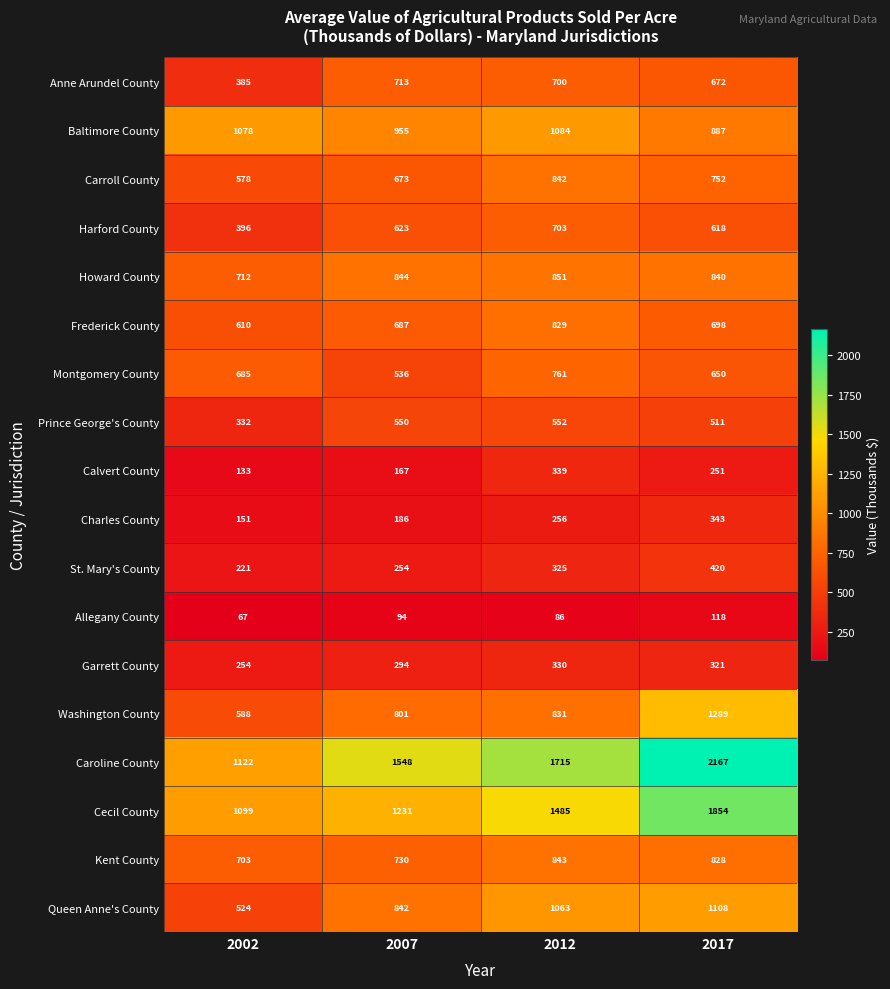

What is the difference between the second highest and second lowest values in the Cecil County series?

254